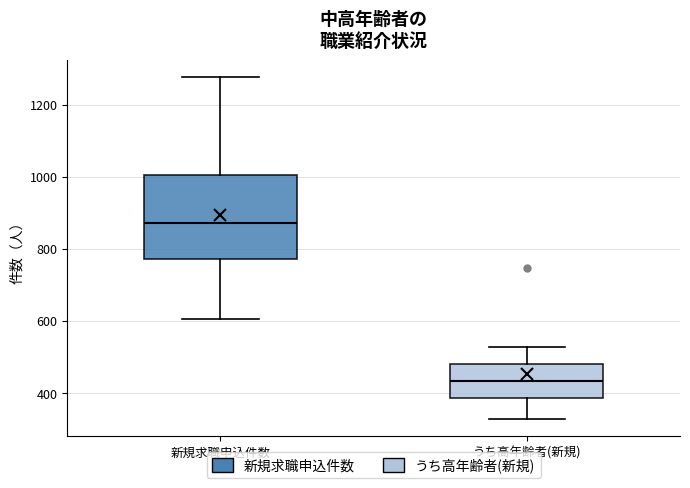

Reading left to right, read every box against the y-axis: the position of its median line, the range the box covers, and the ends of its whiskers. The values are not printed on the chart, so give them approximately, as read against the axis.

新規求職申込件数: median 880, box 780 to 1000, whiskers 600 to 1280
うち高年齢者(新規): median 440, box 380 to 480, whiskers 320 to 520